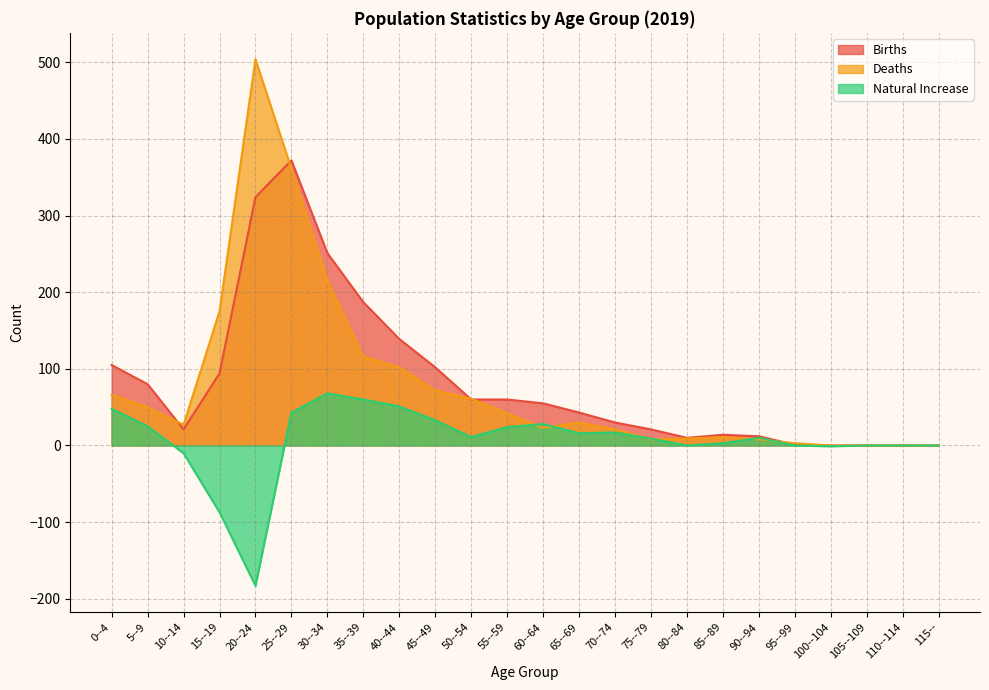

At which category does the chart reach its minimum across all series?

20--24